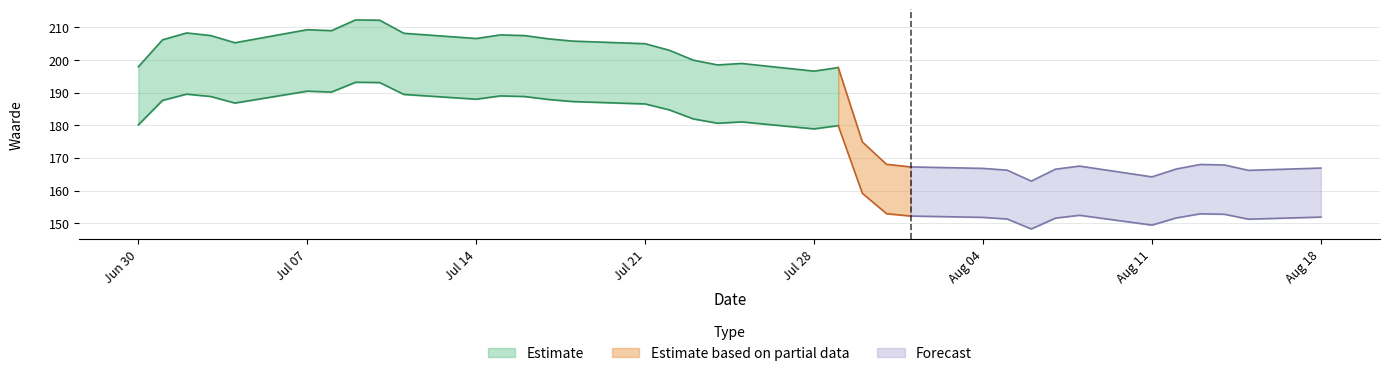

The Koers onderliggende op laatste reset series shows 151.9 at 2025-08-18. True or false?

True